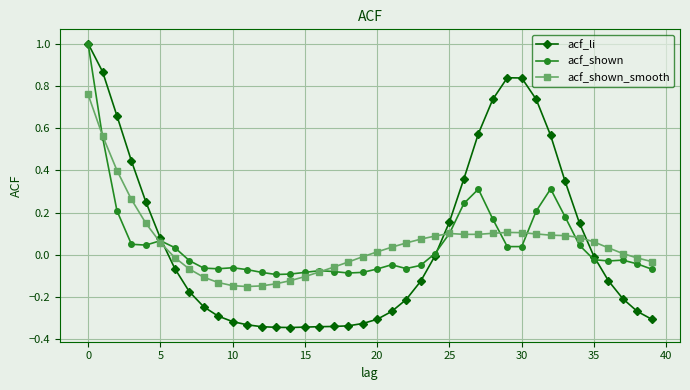

Does the chart display data point markers on the line(s)?

Yes